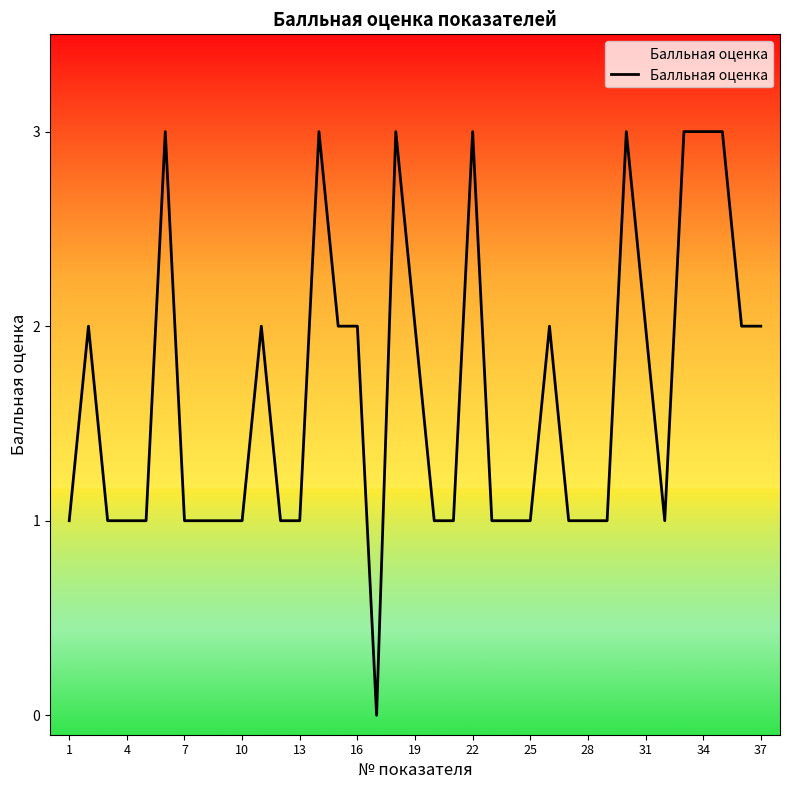

What is the maximum value shown in the chart?

3